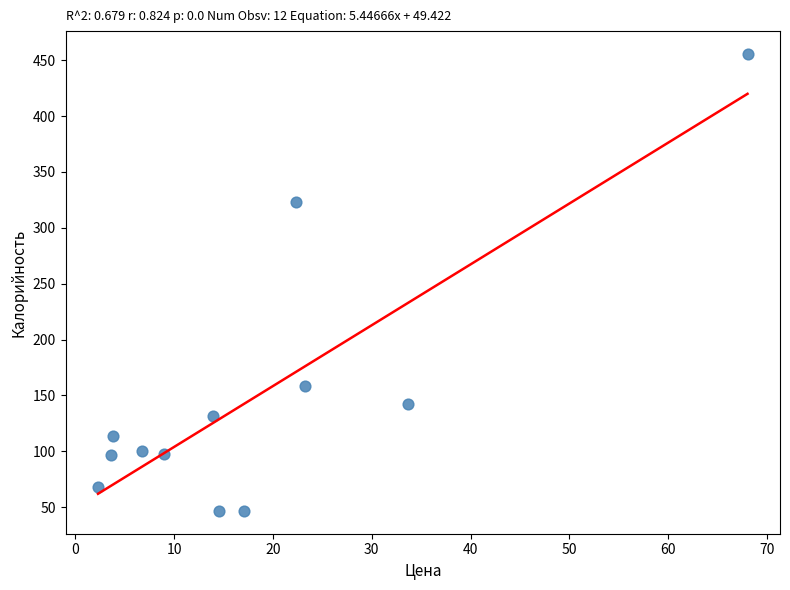

What Y value in the scatter plot is closest to 251?

322.7